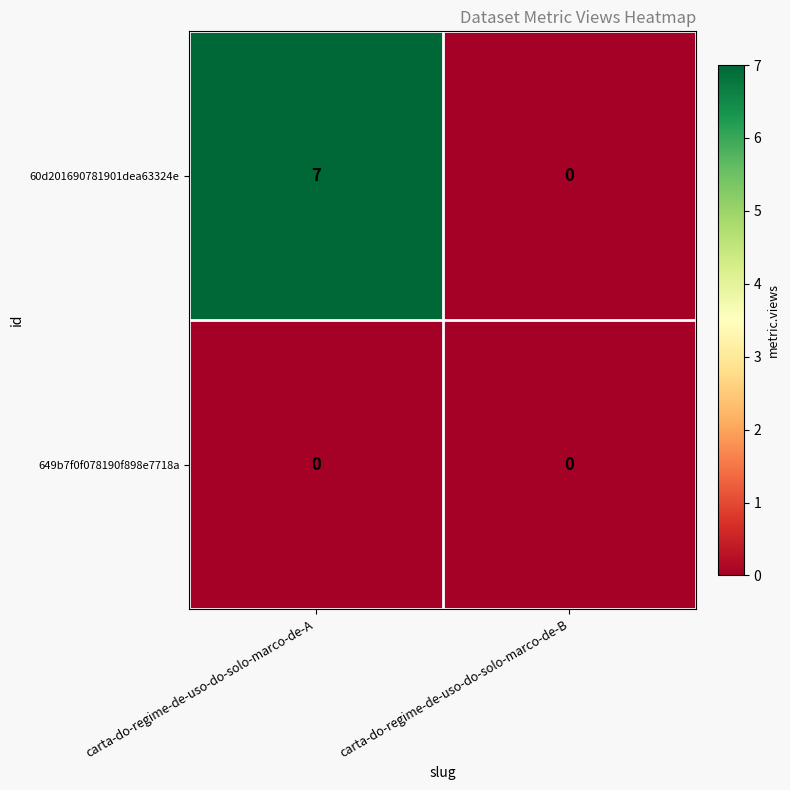

Rank the categories by 60d201690781901dea63324e value from highest to lowest.

carta-do-regime-de-uso-do-solo-marco-de-A, carta-do-regime-de-uso-do-solo-marco-de-B